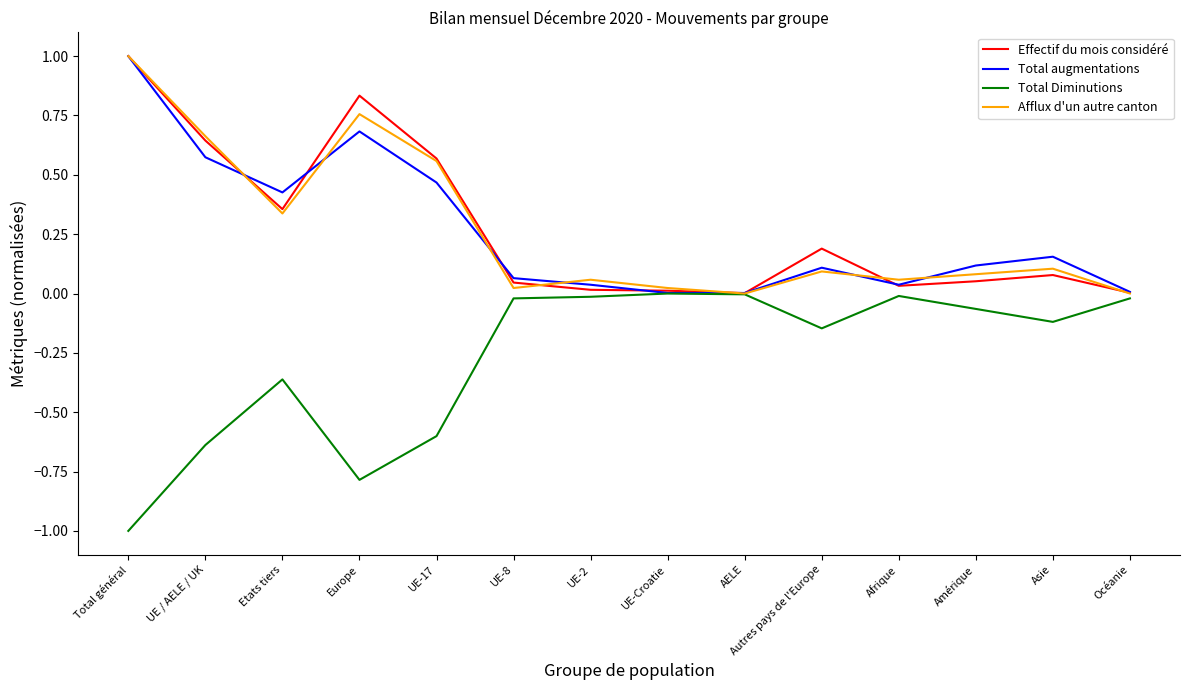

Which category has the highest value across all series?

Total général